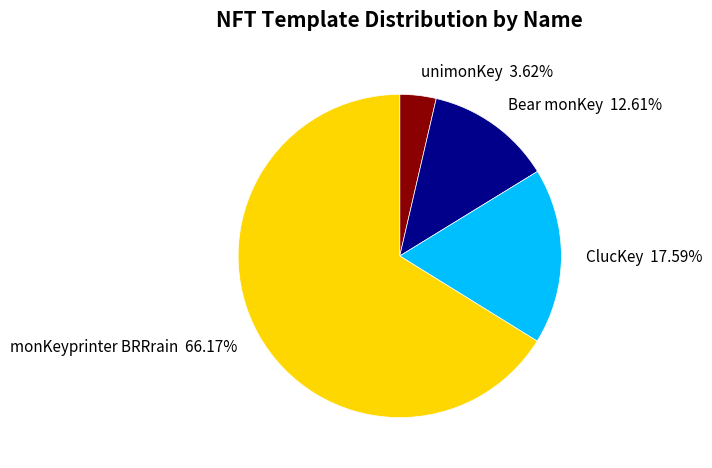

Combined, do ClucKey and monKeyprinter BRRrain account for over 50%?

Yes